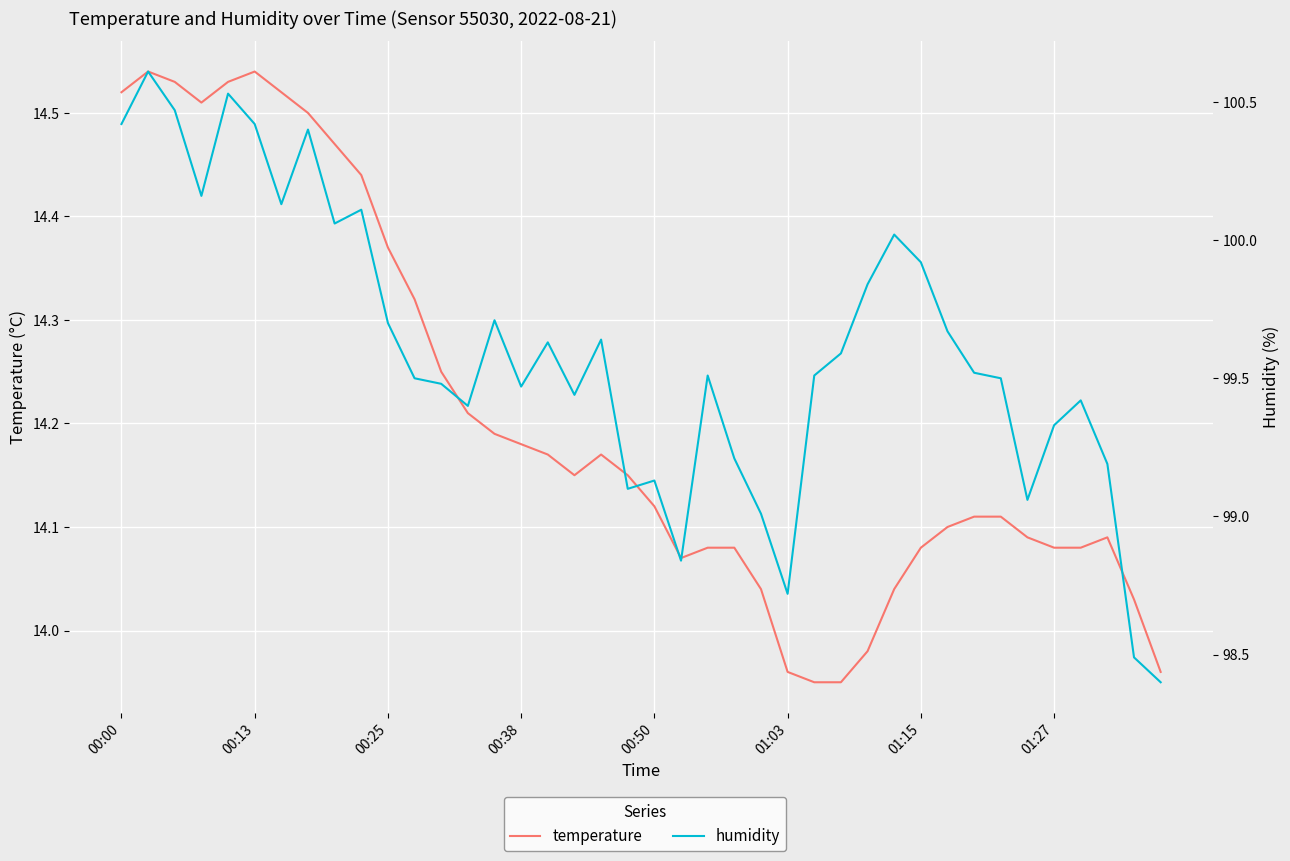

Between 20 and 31, which is larger?

20